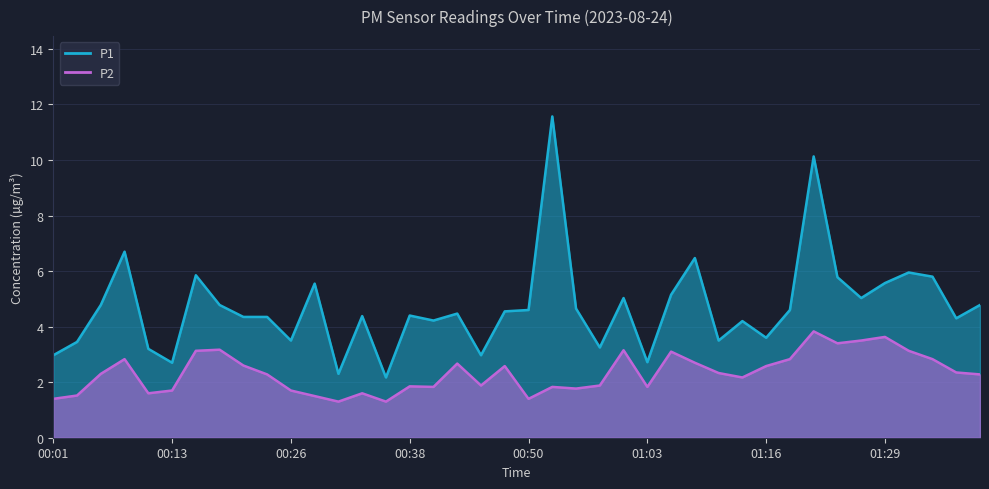

How many interior local peaks does the P2 series have?

11